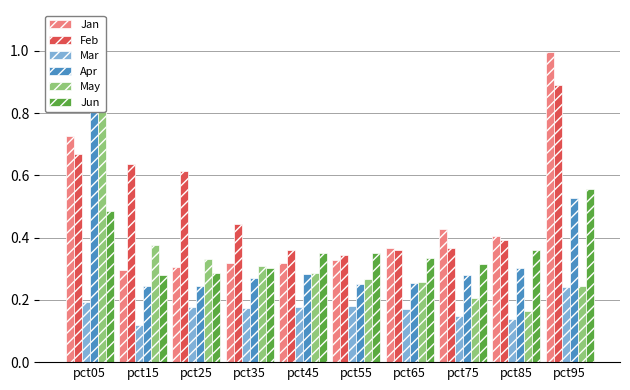

Is the value of May at pct55 greater than the value of Jan at pct15?

No